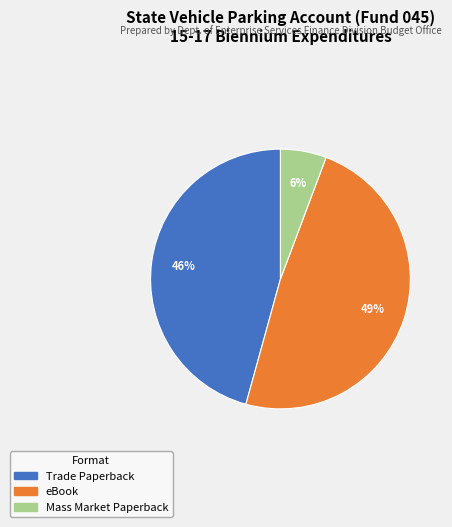

True or false: Mass Market Paperback accounts for 1% of the total.

False